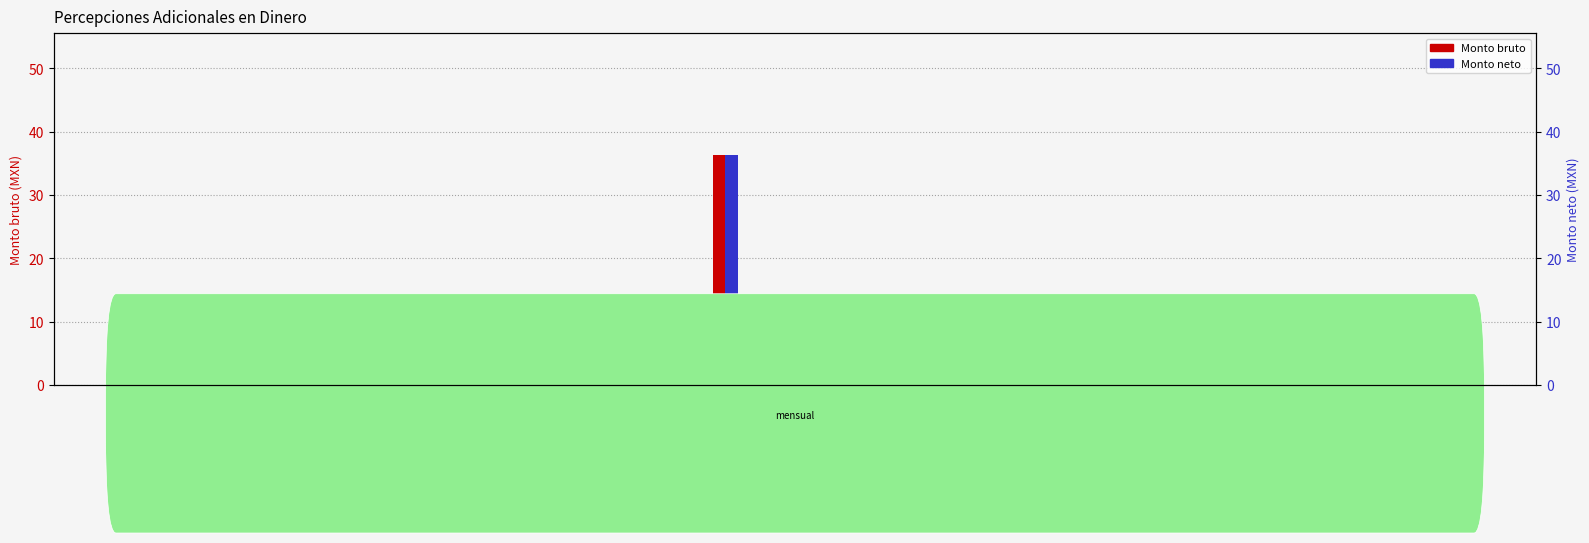

At 29, list the series in order from largest to smallest.

Monto bruto, Monto neto